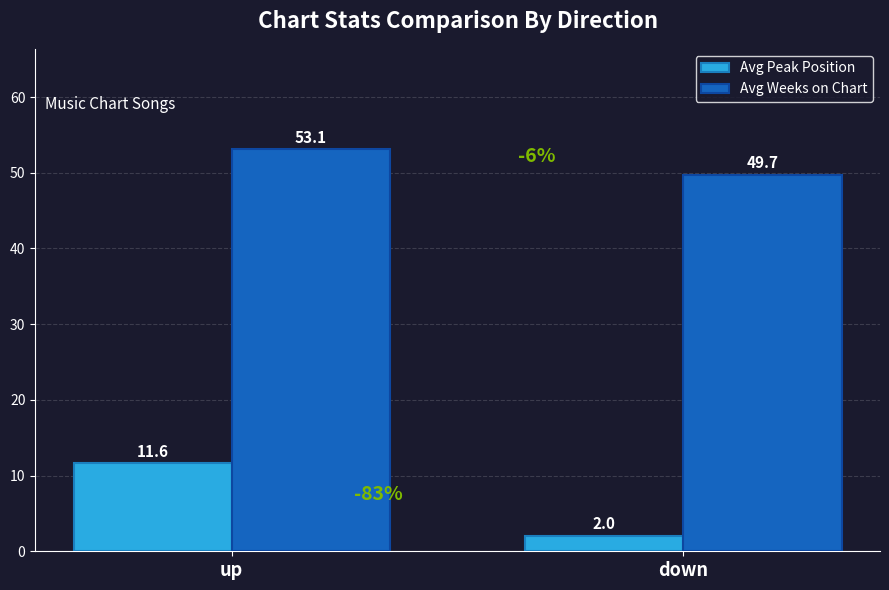

Is it true that Avg Weeks on Chart equals 49.7 at down?

True